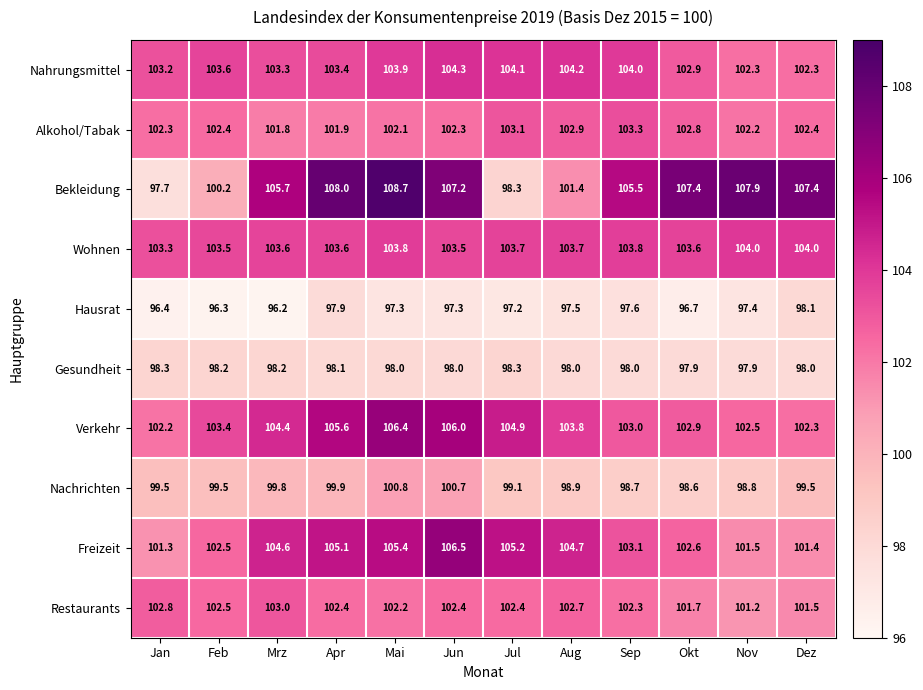

At which category is the sum across all series the highest?

Mai